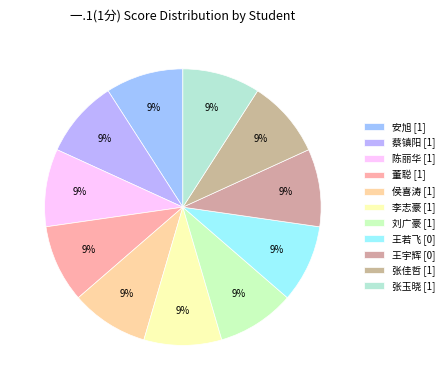

Rank the categories by value from highest to lowest.

安旭, 蔡镇阳, 陈丽华, 董聪, 侯喜涛, 李志豪, 刘广豪, 张佳哲, 张玉晓, 王若飞, 王宇辉